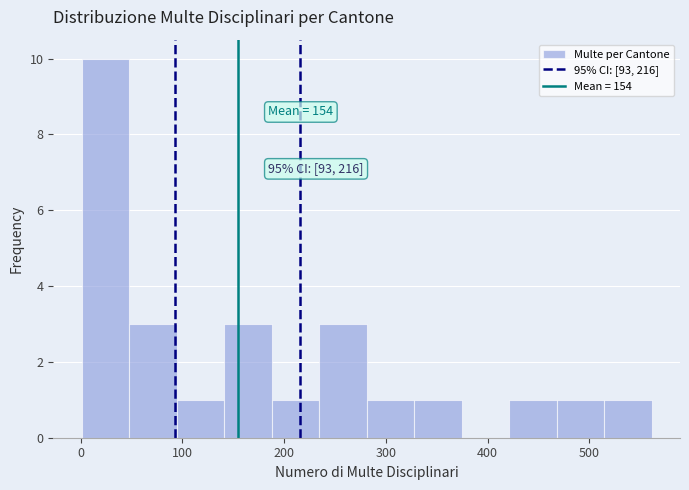

Which range on the x-axis has the tallest bar?

0 to 50